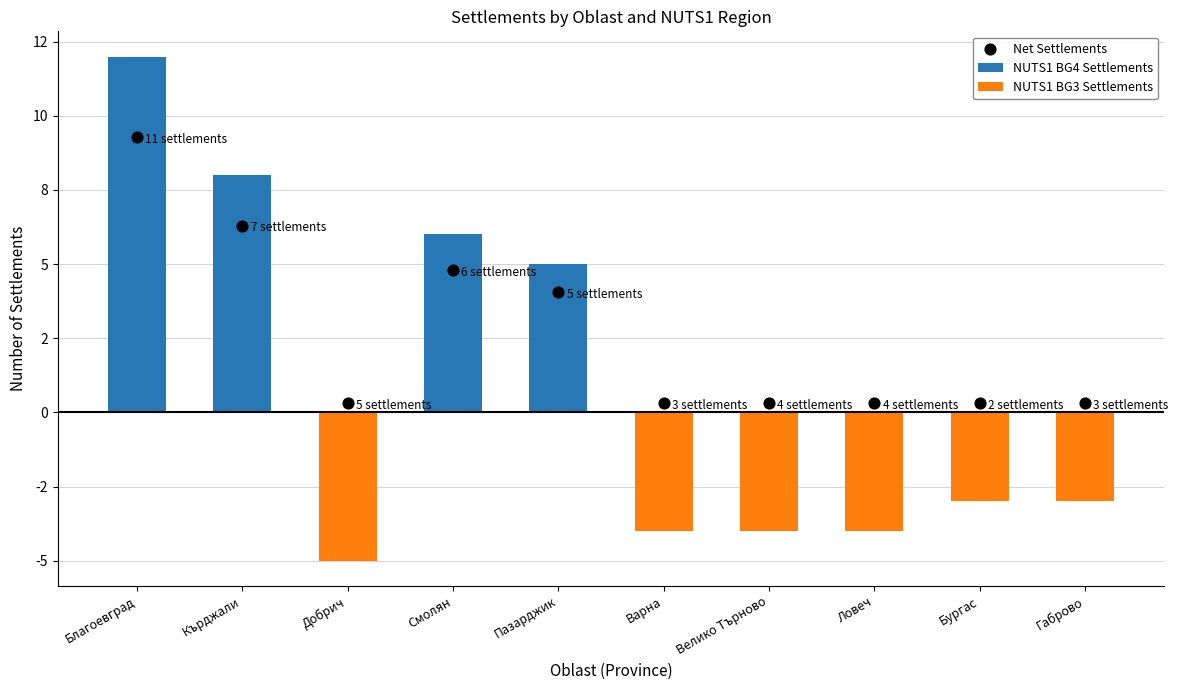

At how many categories does at least one series exceed -3?

10